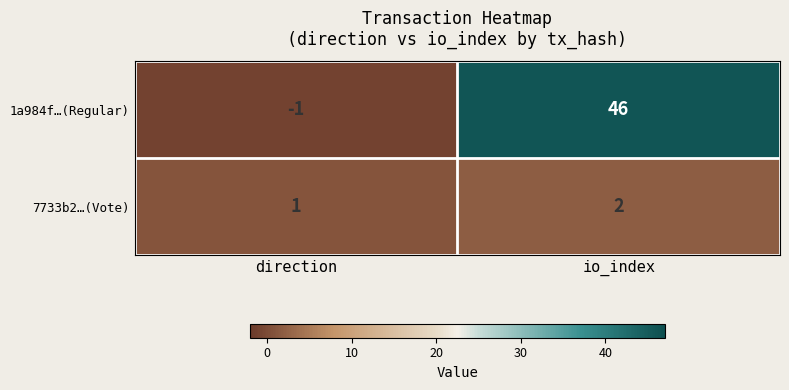

What is the sum of the 7733b2…(Vote) values at io_index and direction?

3